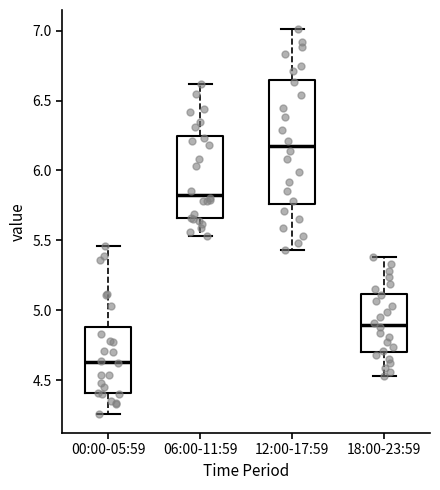

Which box is the tallest, from its lower edge to its upper edge?

12:00-17:59